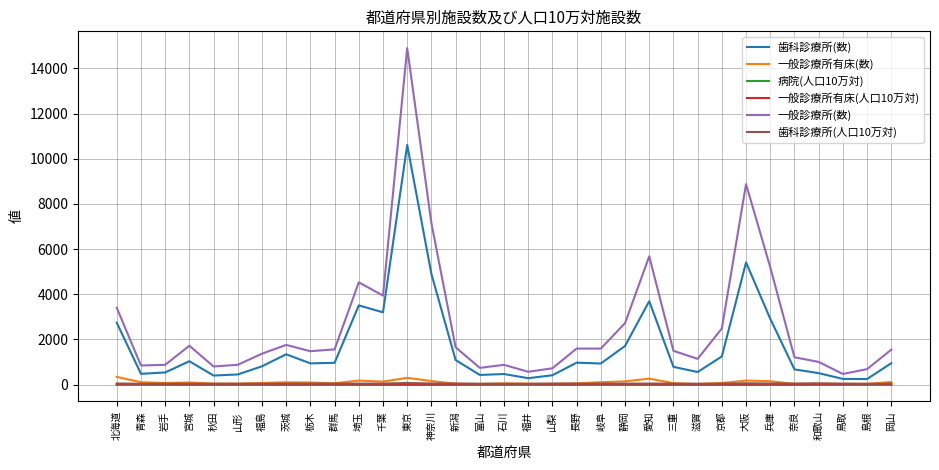

Which series has the largest total across all categories?

一般診療所(数)